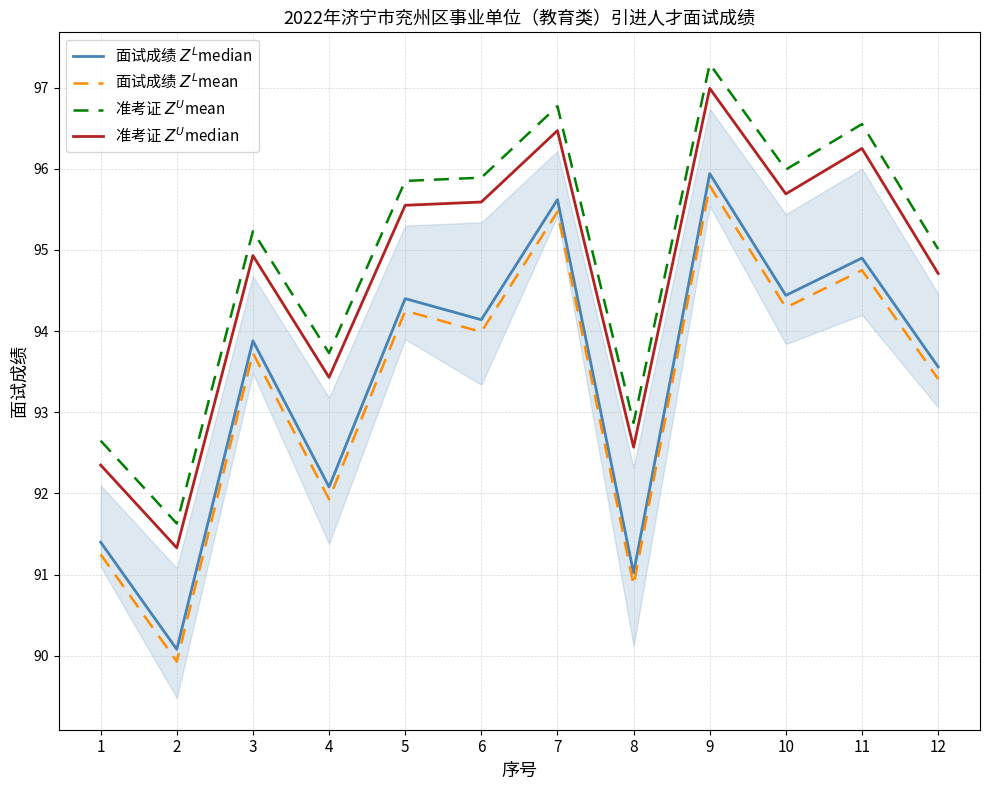

At how many categories does at least one series exceed 91?

12